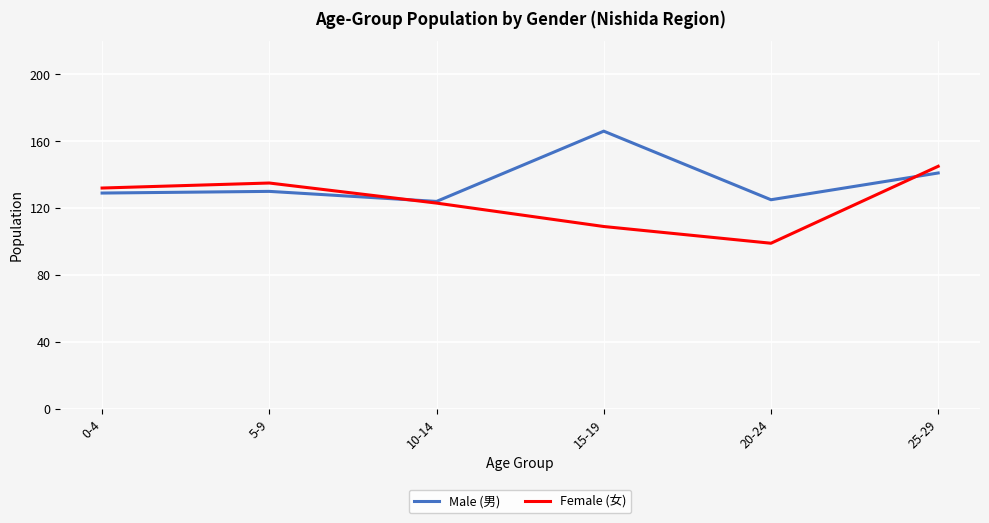

After their last crossing, which series has the higher values: Female (女) or Male (男)?

Female (女)